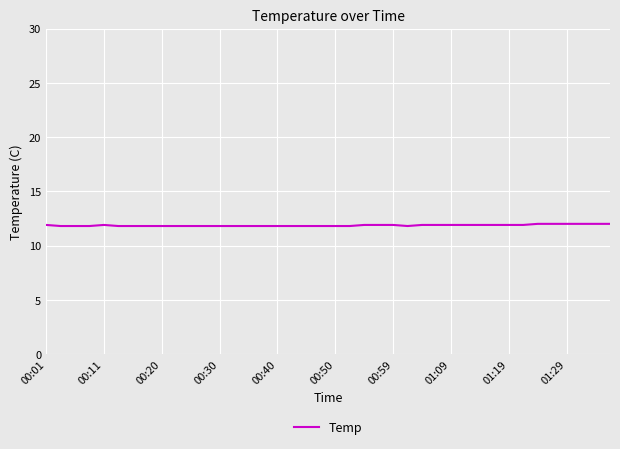

What is the maximum value shown in the chart?

12.0